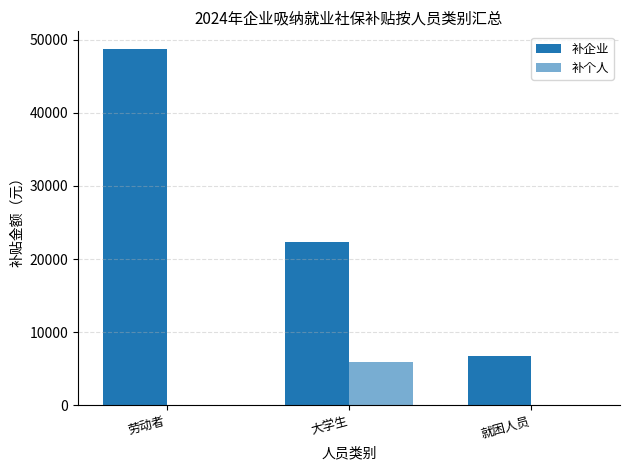

Does the chart contain stacked bars?

No